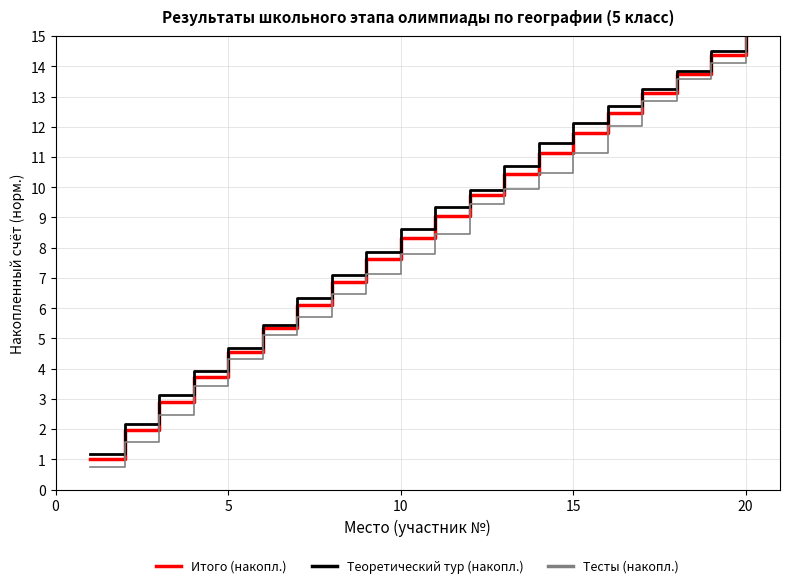

What is the difference between the second highest and minimum values in the Тесты (накопл.) series?

13.4